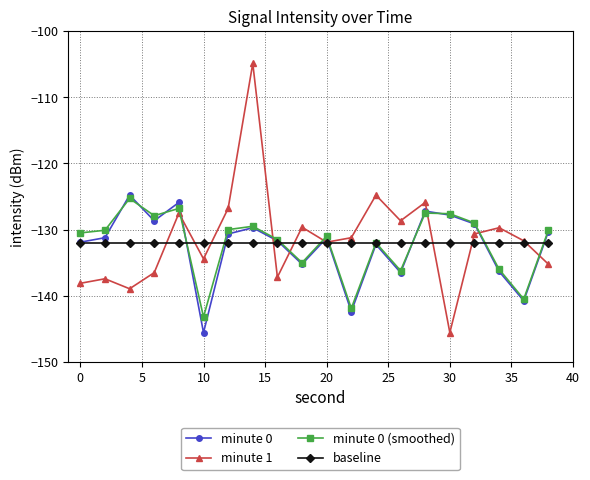

What is the value of the minute 1 point at the 13th from the left?

-124.8